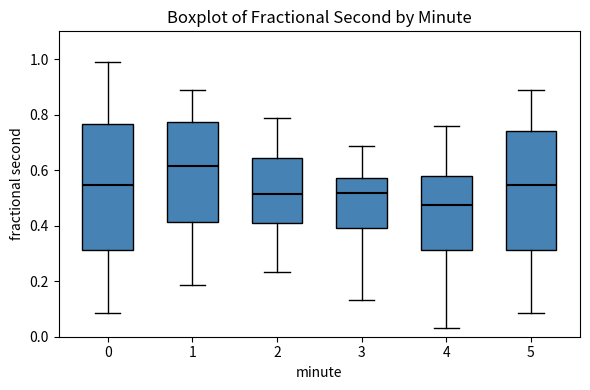

Where does the lower whisker of the box at x = 2 end on the y-axis? The values are not printed on the chart, so give them approximately, as read against the axis.

0.24